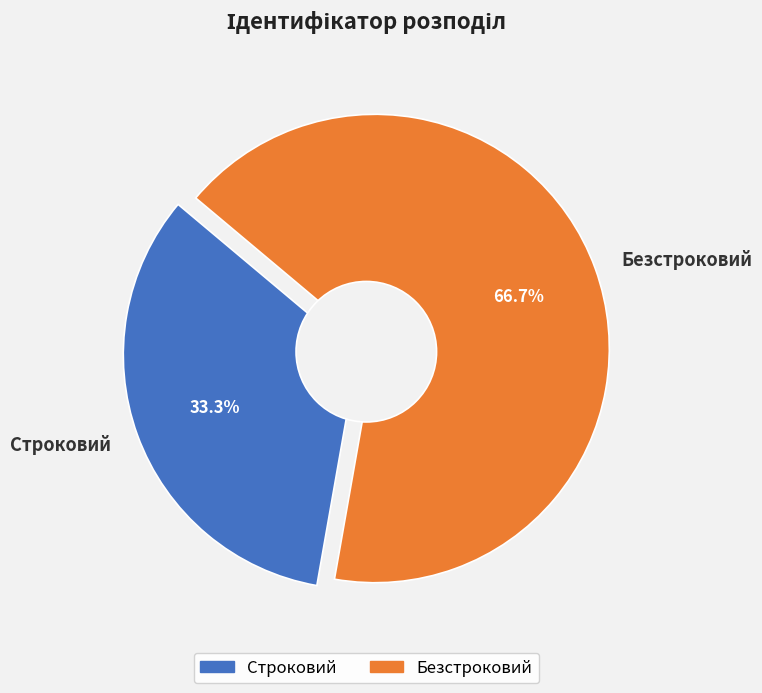

True or false: Строковий accounts for 20% of the total.

False